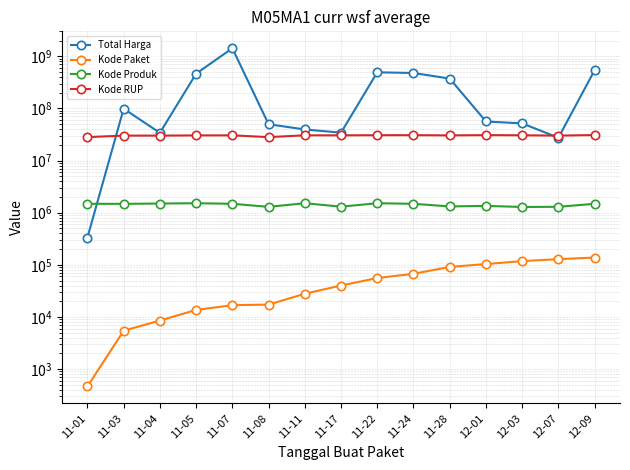

Is this an area chart (filled region under the line)?

No